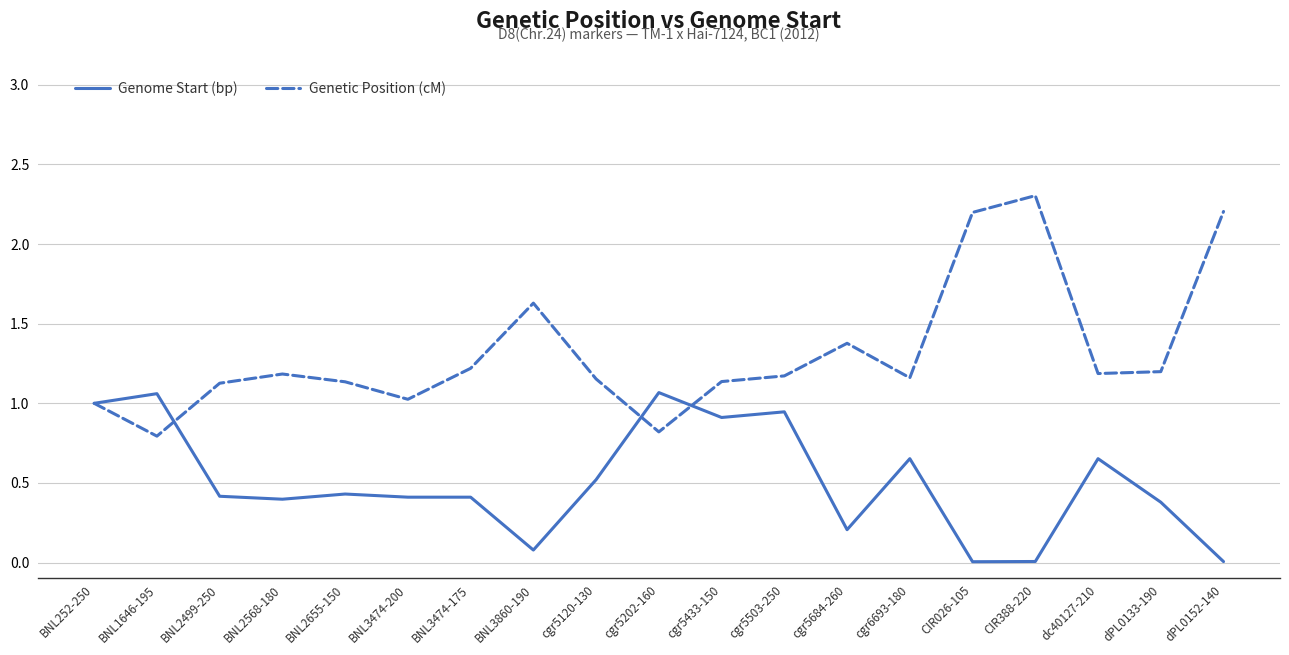

Rank the series at BNL2655-150 from lowest to highest value.

Genome Start (bp), Genetic Position (cM)